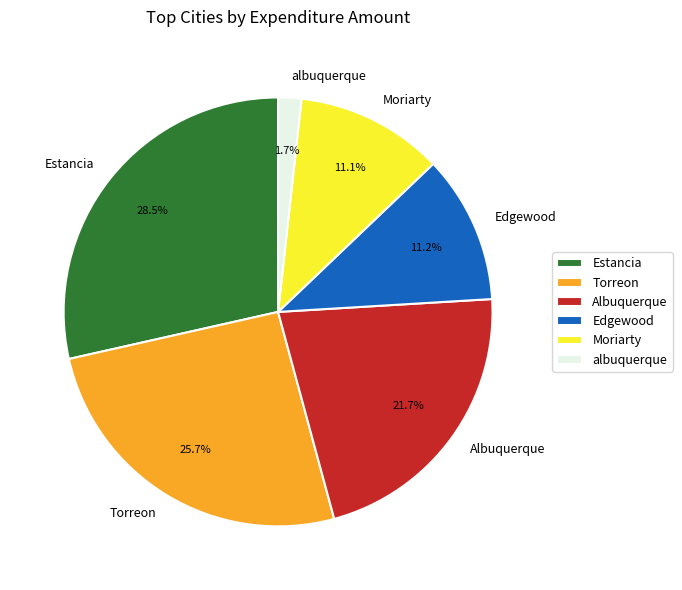

How many segments does this pie chart have?

6